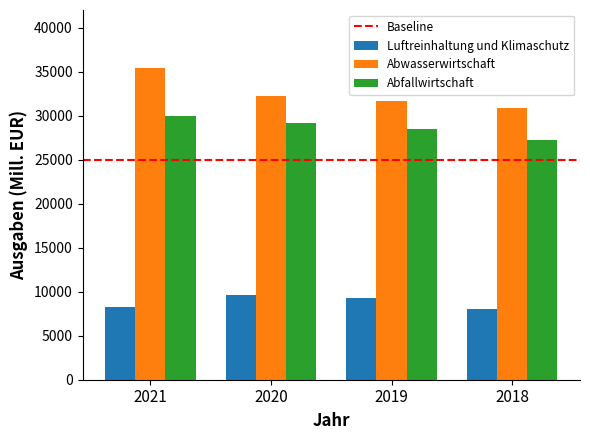

Which series changed the most between 2020 and 2019?

Abfallwirtschaft